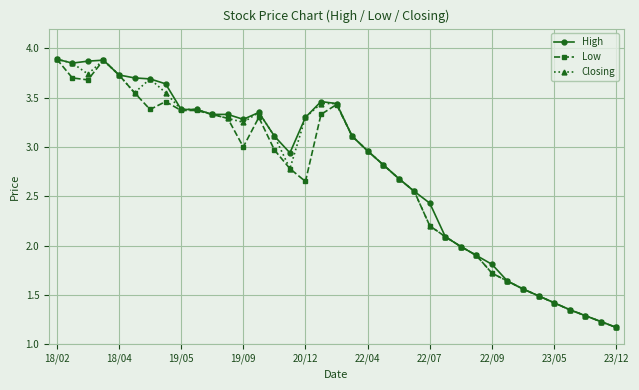

What is the minimum value shown in the chart?

1.2